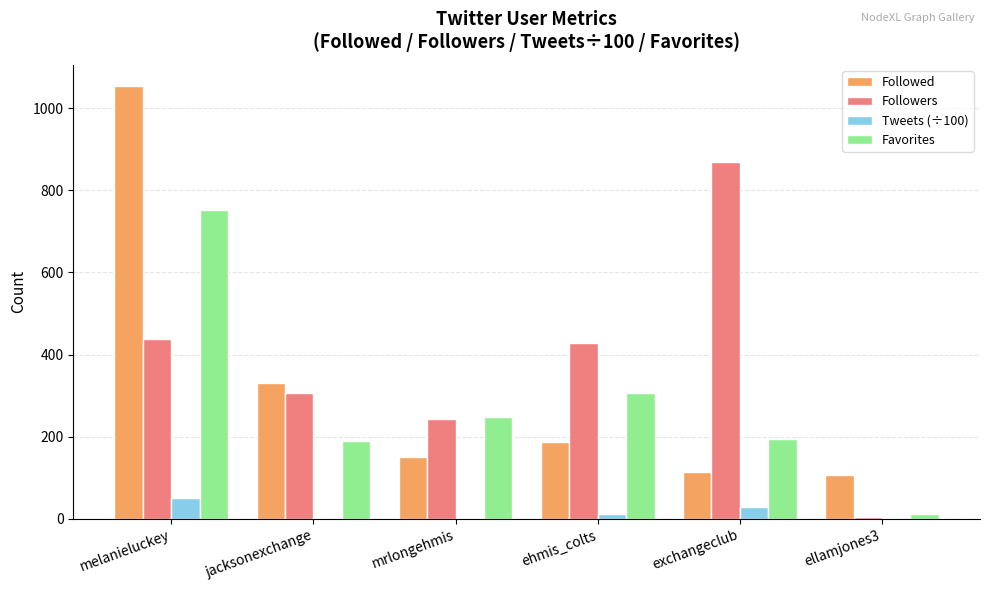

What value does the Favorites series have at melanieluckey?

753.0